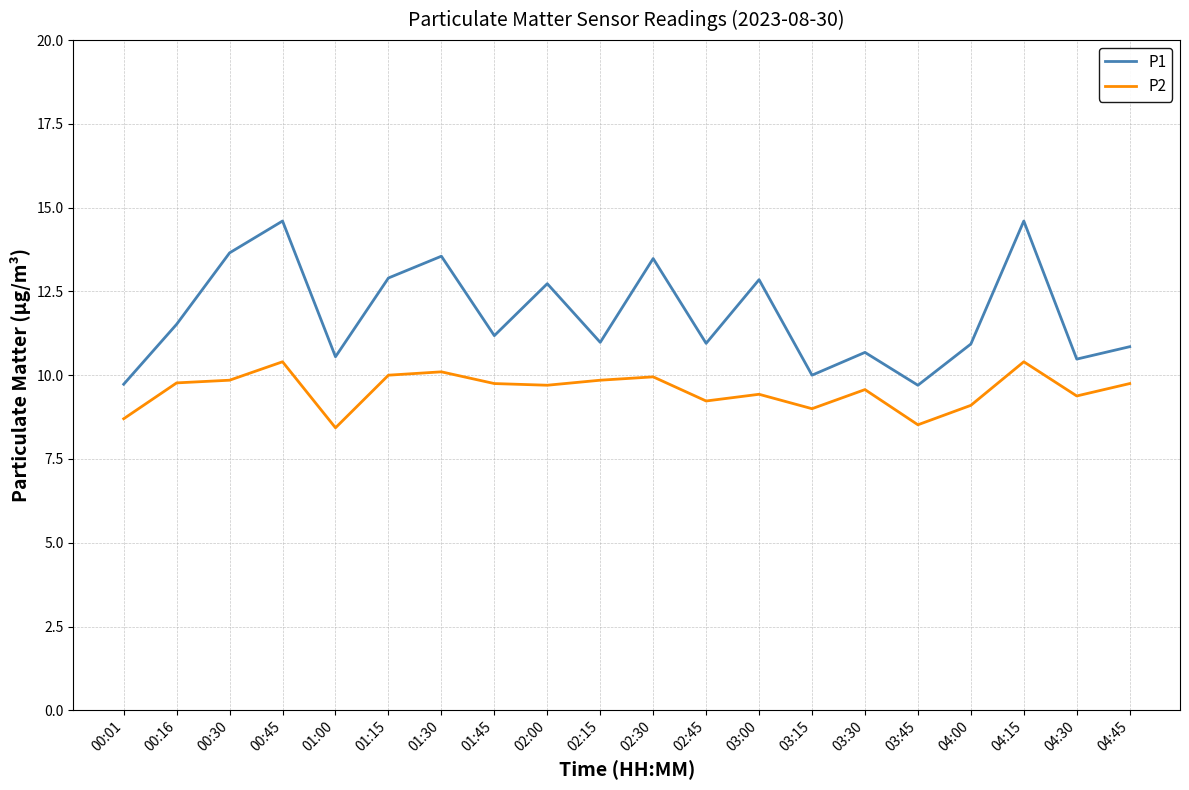

In P1, how many points are higher than both neighbors (excluding endpoints)?

7